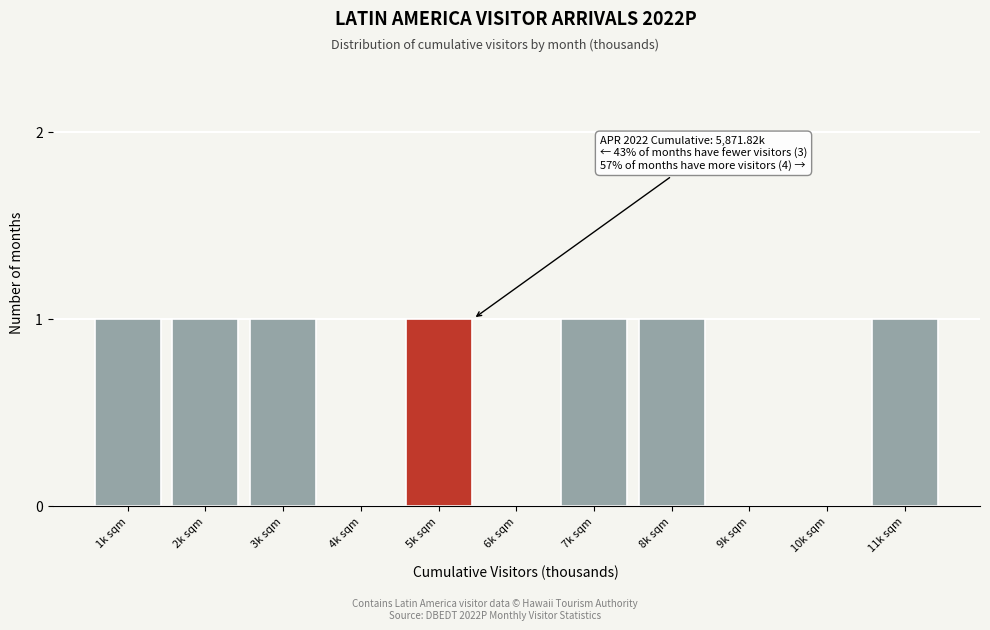

Reading left to right, extract all data points from this chart.

1k sqm=1	2k sqm=1	3k sqm=1	4k sqm=0	5k sqm=1	6k sqm=0	7k sqm=1	8k sqm=1	9k sqm=0	10k sqm=0	11k sqm=1